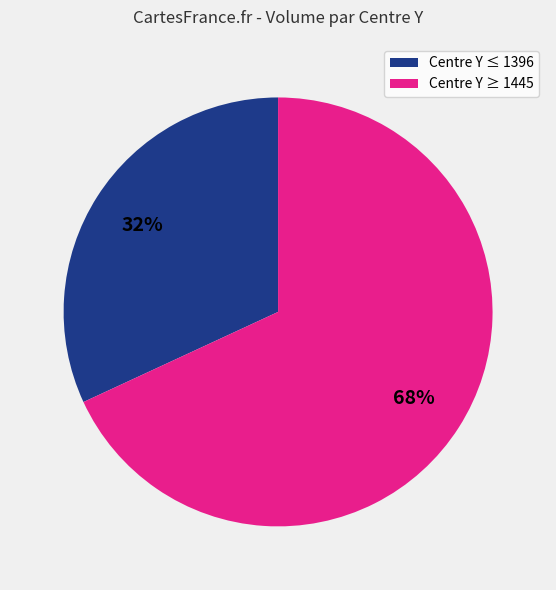

To the nearest percent, what is the average slice percentage?

50%